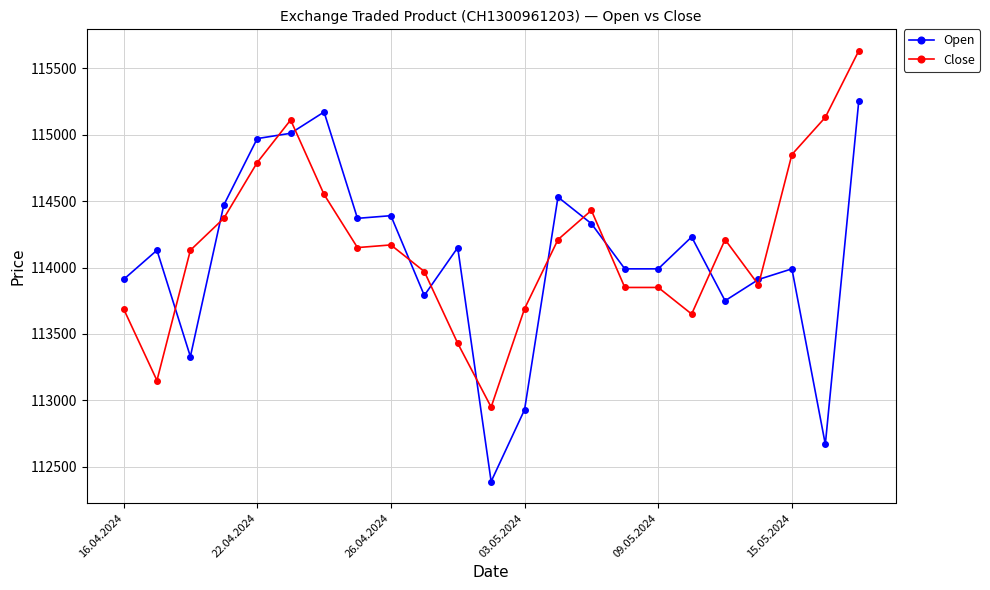

List the series in order of their overall mean, lowest first.

Open, Close